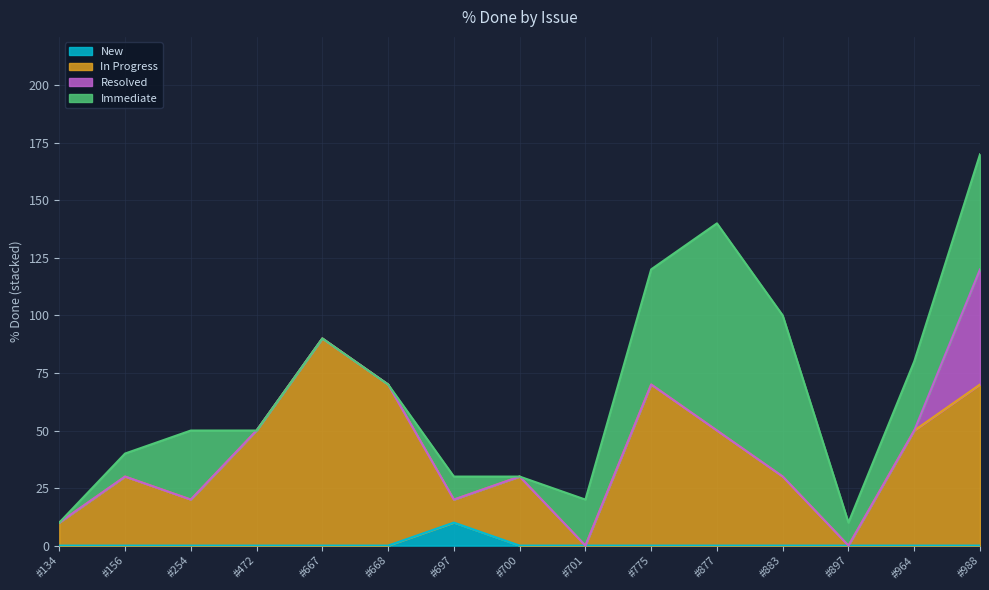

What is the total value across all series at #775?

120